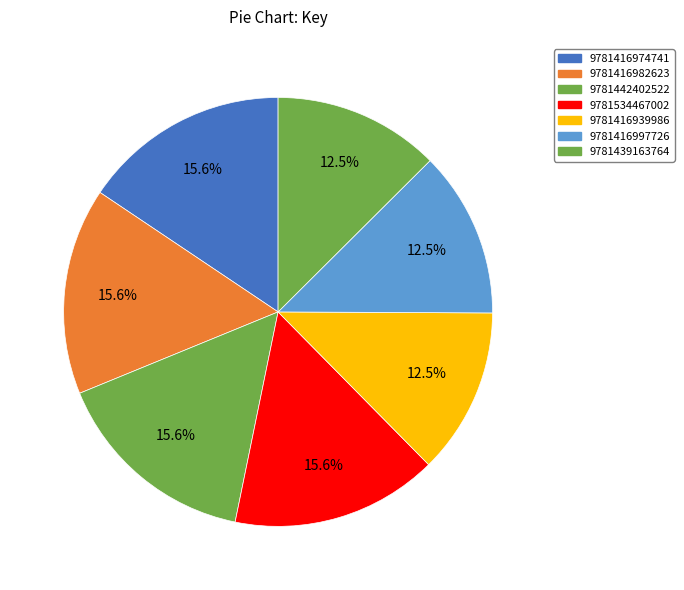

To the nearest percent, what is the combined percentage of 9781442402522 and 9781439163764?

28%